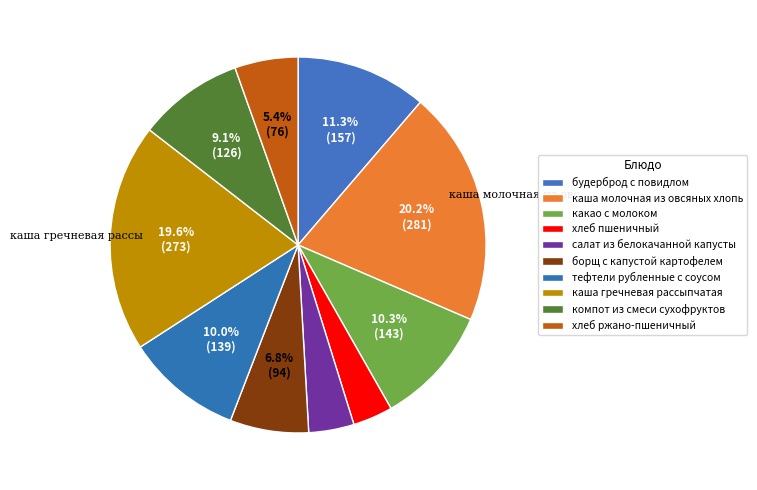

How many segments does this pie chart have?

10